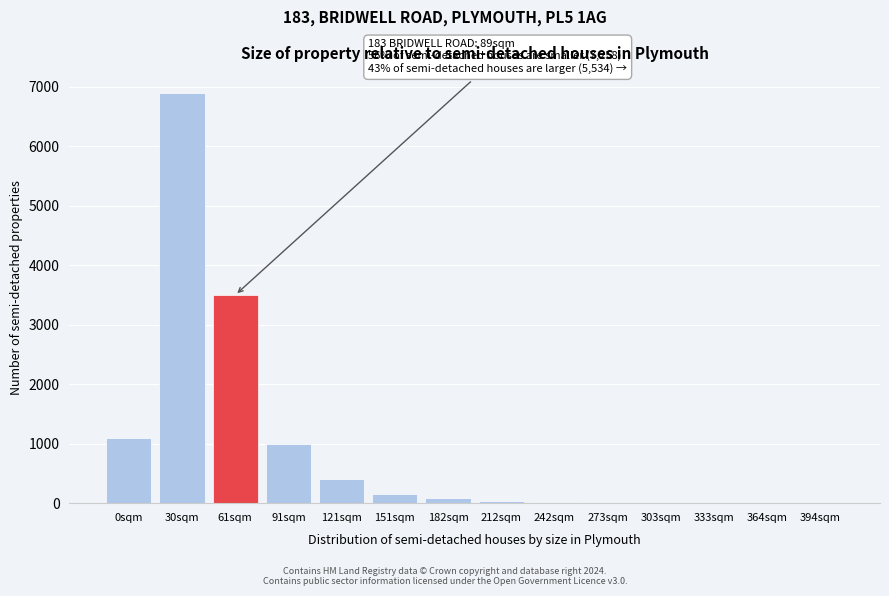

The chart shows a value of 20 at 242sqm. True or false?

True